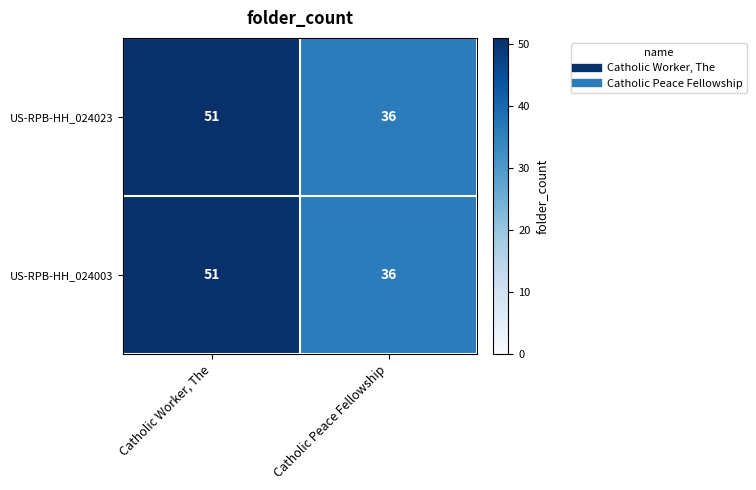

At which label does US-RPB-HH_024003 reach its peak?

Catholic Worker, The